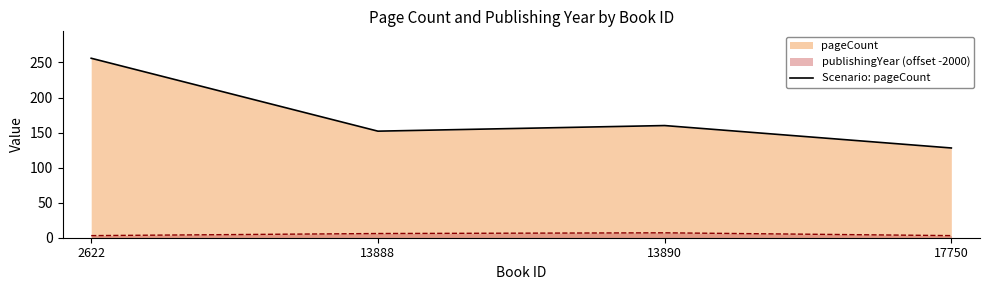

How many interior local valleys (lower than both neighbors) does the data have?

1